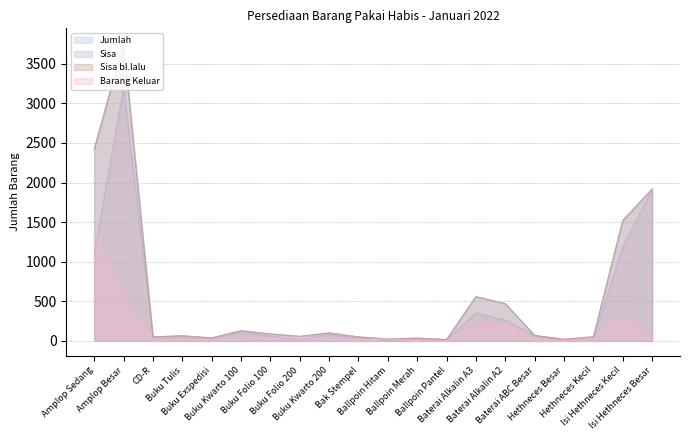

True or false: Jumlah and Barang Keluar intersect in this chart.

False